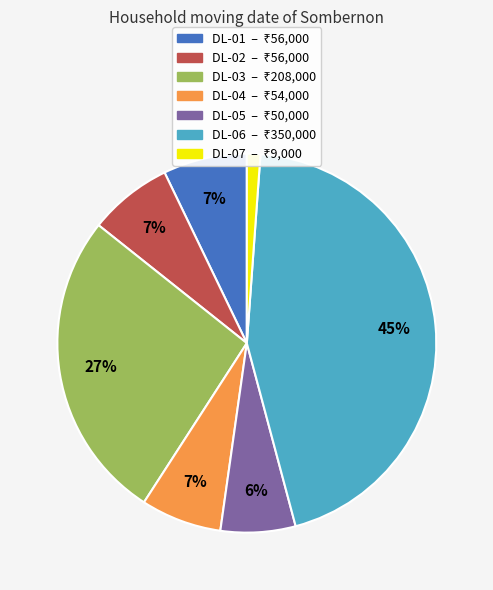

How many segments does this pie chart have?

7